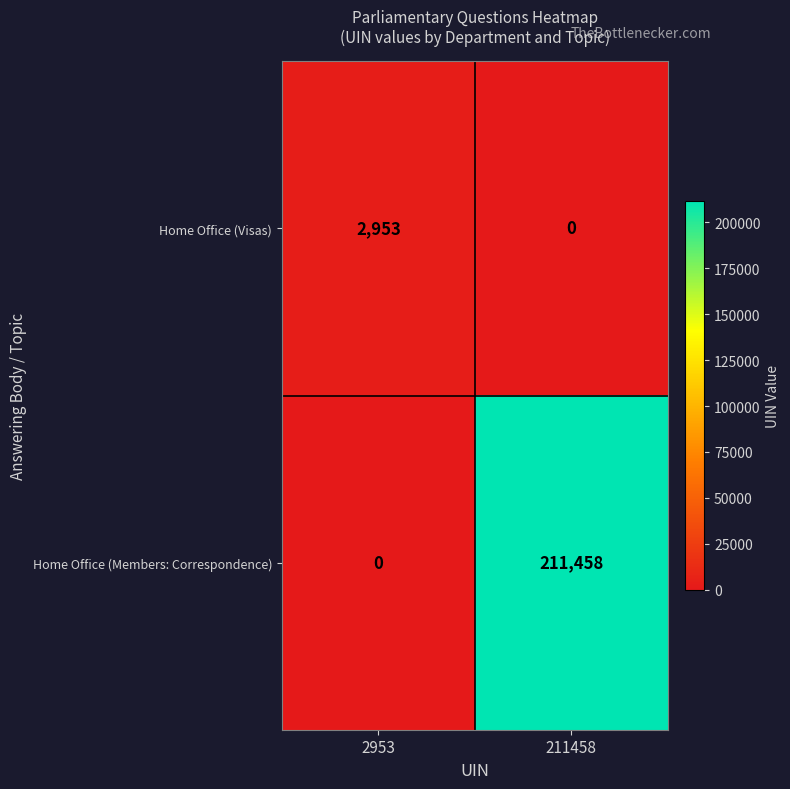

At which category is the sum across all series the highest?

211458